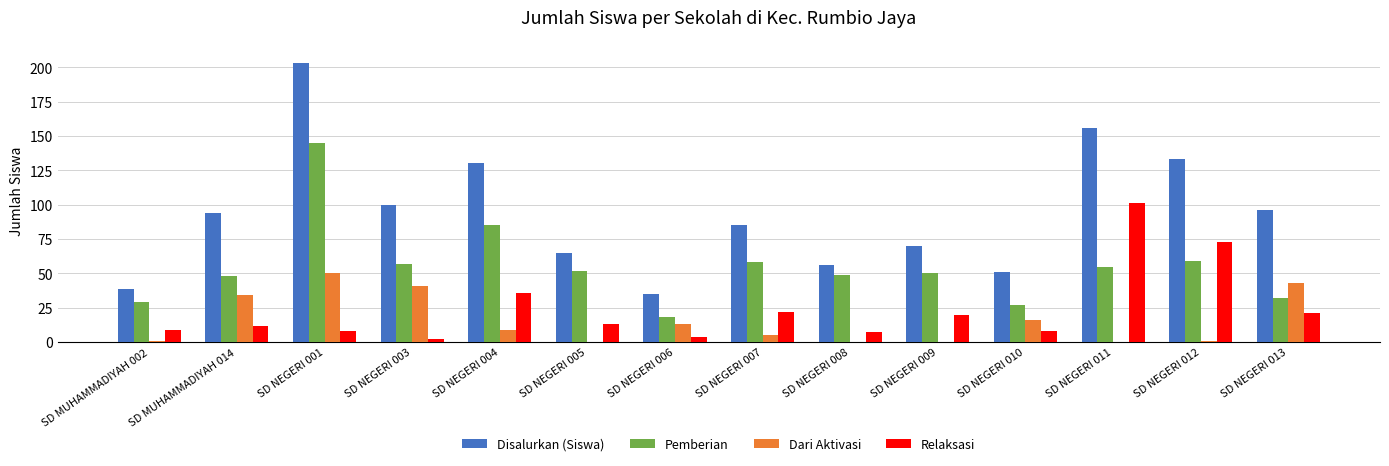

What is the sum of all Dari Aktivasi values?

213